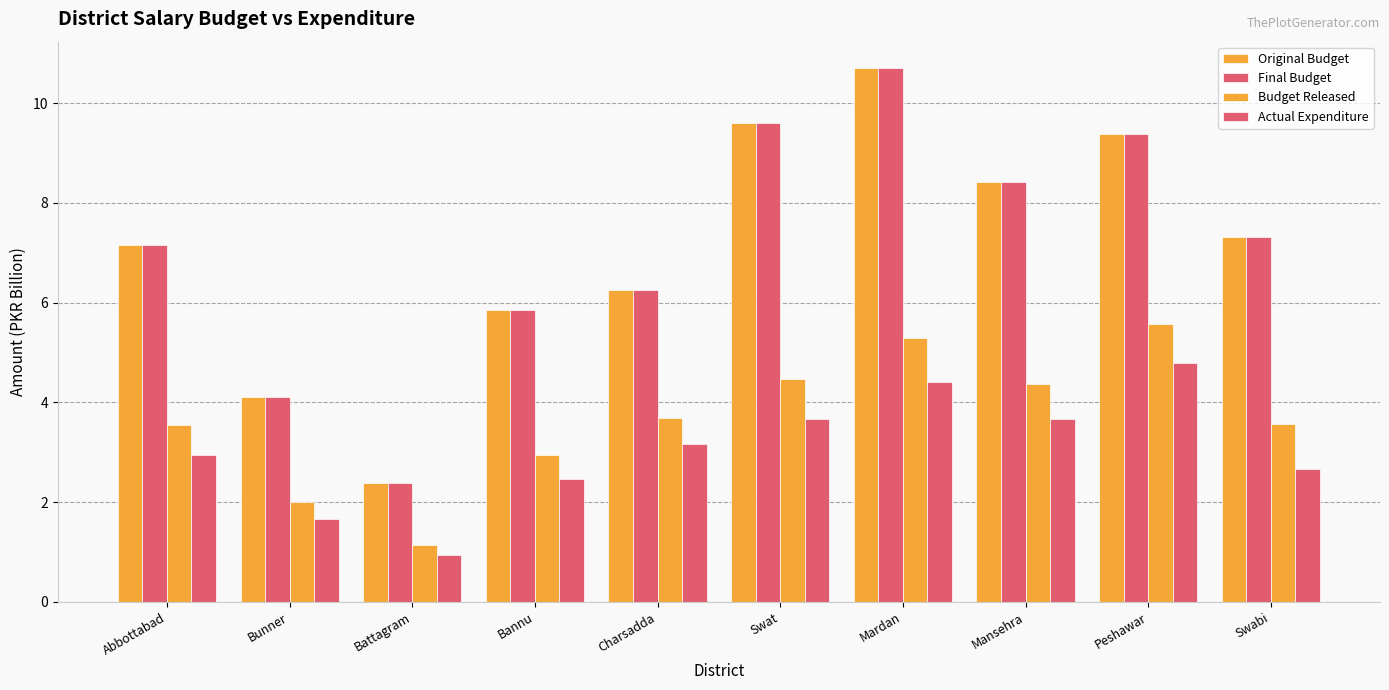

Does the chart contain stacked bars?

No